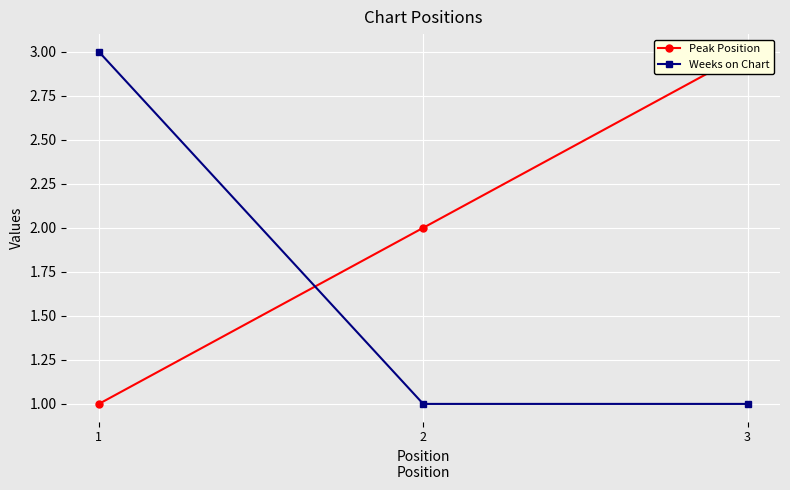

Between 3 and 2, which is larger?

3